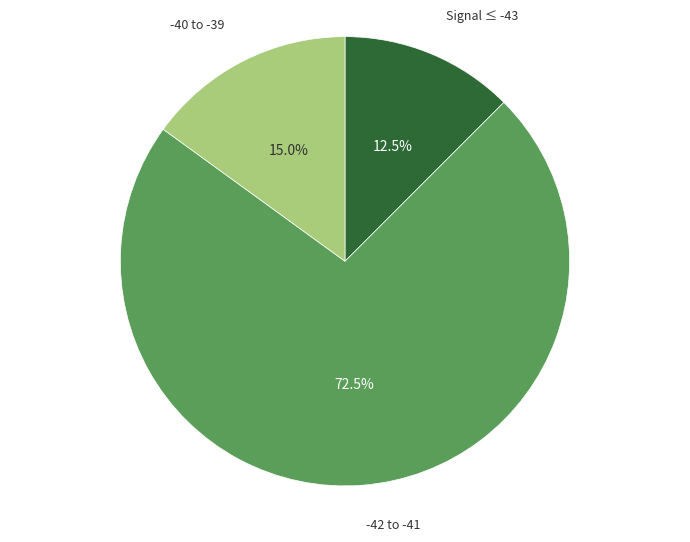

Is there any slice that represents more than half of the pie?

Yes